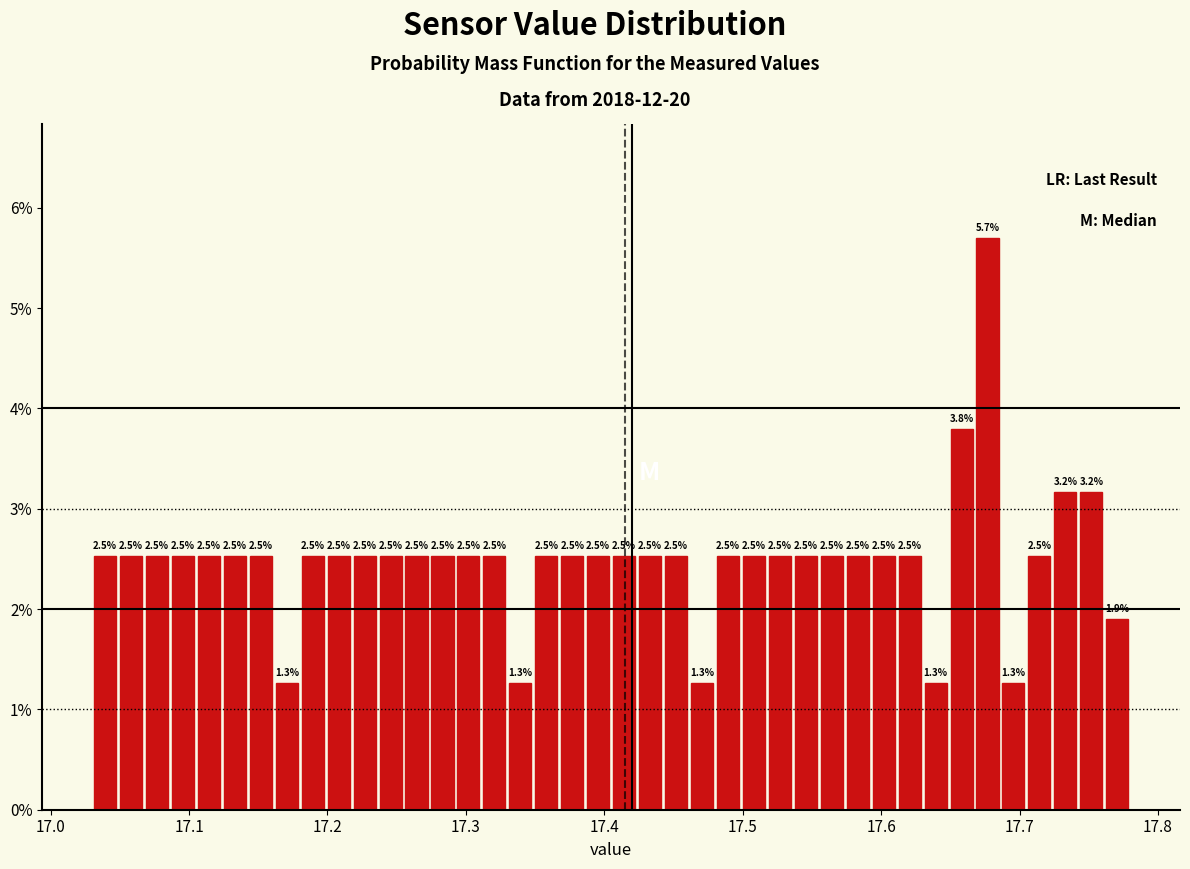

Read against the x-axis, roughly where is the centre of the tallest bar?

17.68